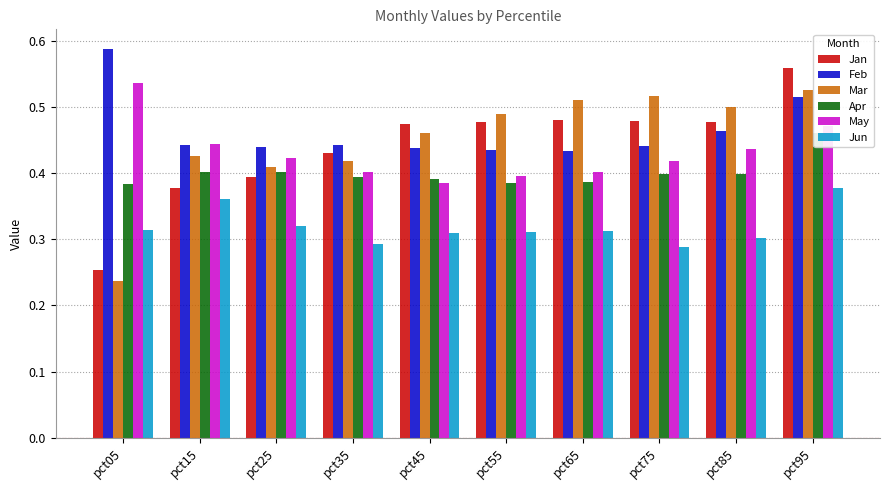

What is the greatest value displayed?

0.6